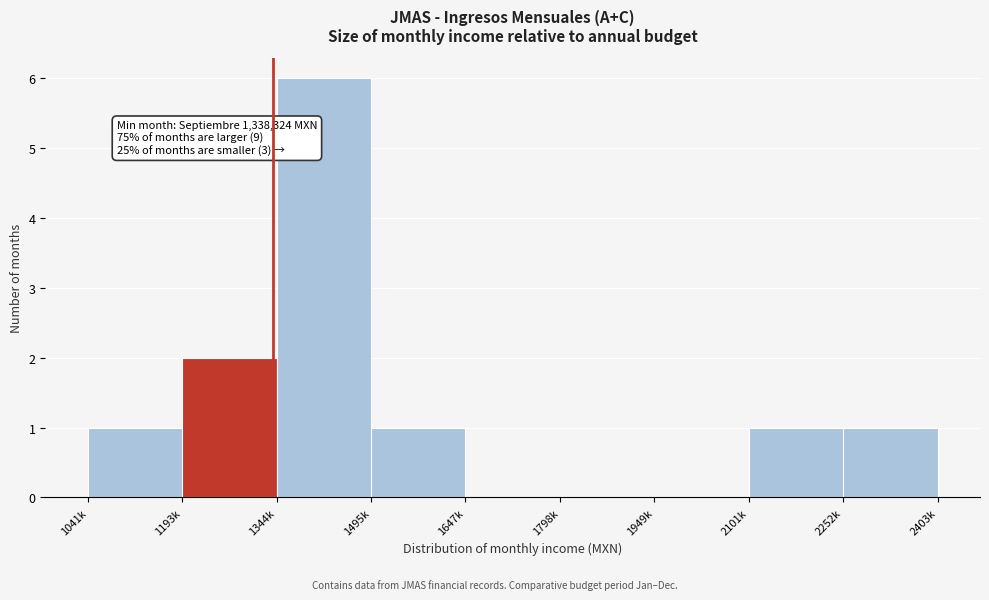

Reading left to right, transcribe all the data shown in this chart.

1041k=1	1193k=2	1344k=6	1495k=1	1647k=0	1798k=0	1949k=0	2101k=1	2403k=1